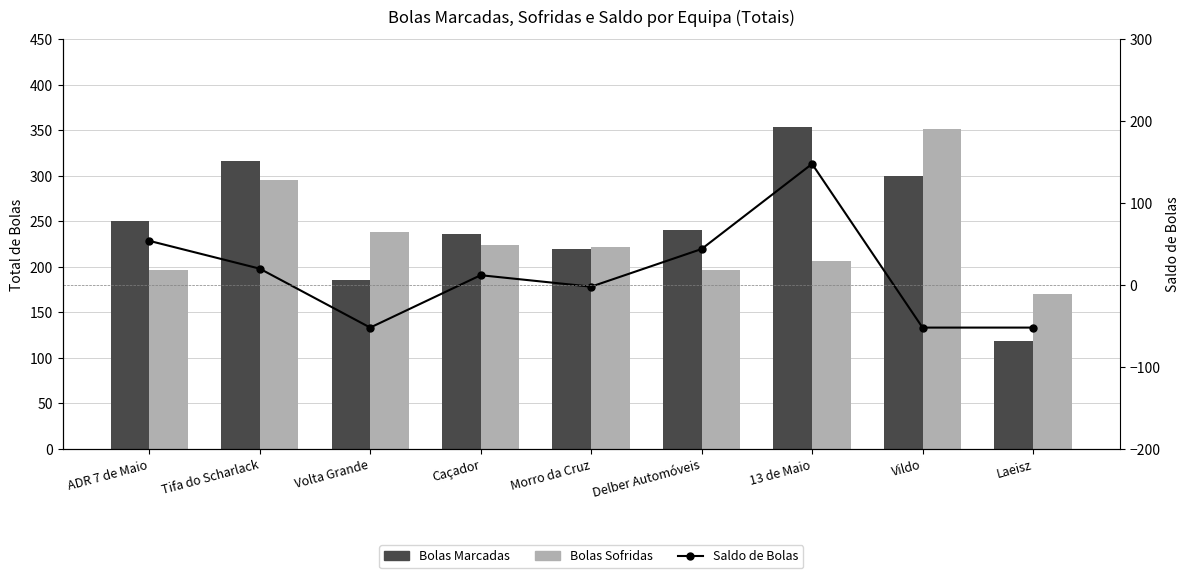

What is the spread (max minus min) of values at Delber Automóveis?

196